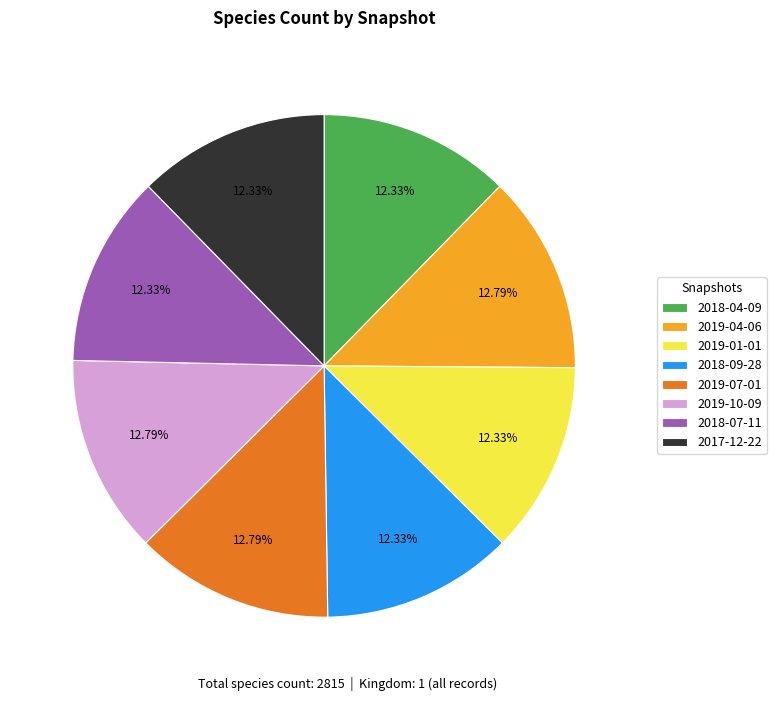

To the nearest percent, what percentage of the pie is 2018-09-28?

12%